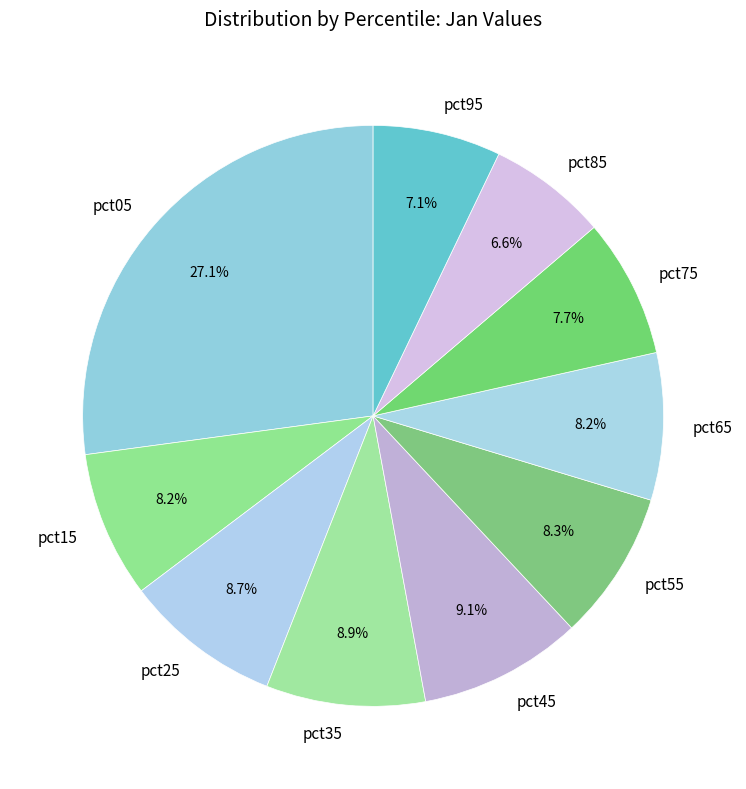

Is there a majority slice in this chart?

No